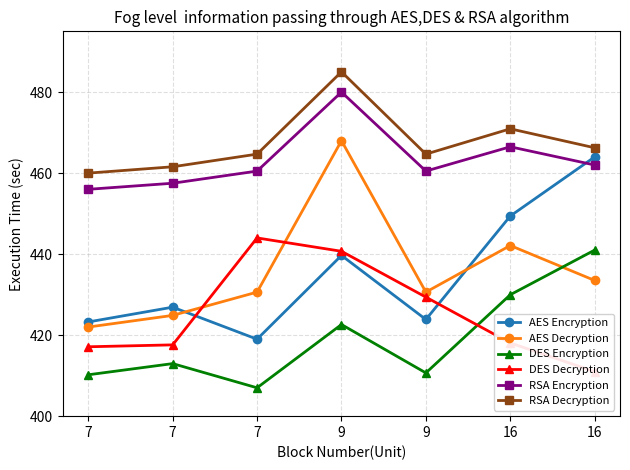

Which category has the lowest value across all series?

7